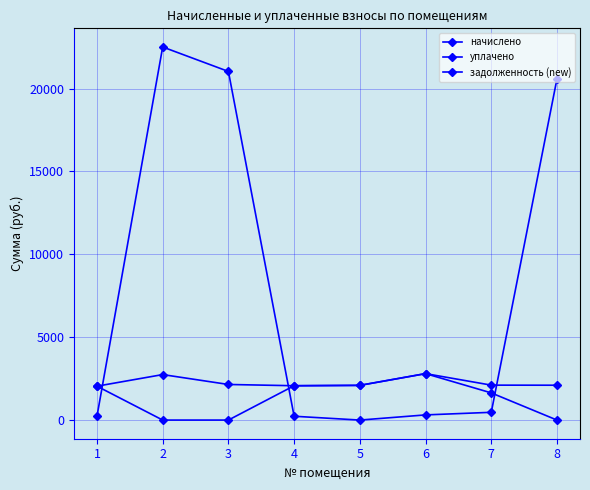

How many categories are shown in the chart?

8